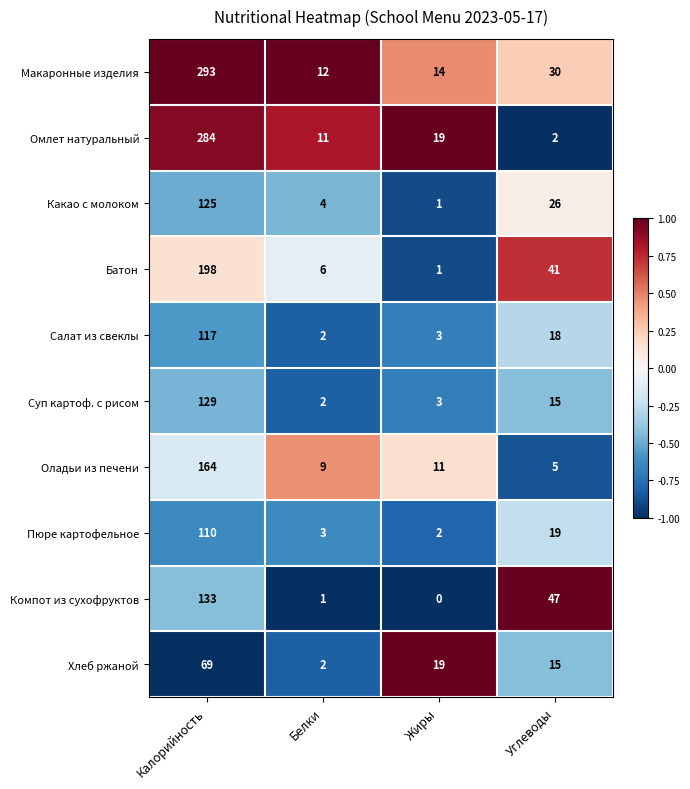

What is the greatest value displayed?

293